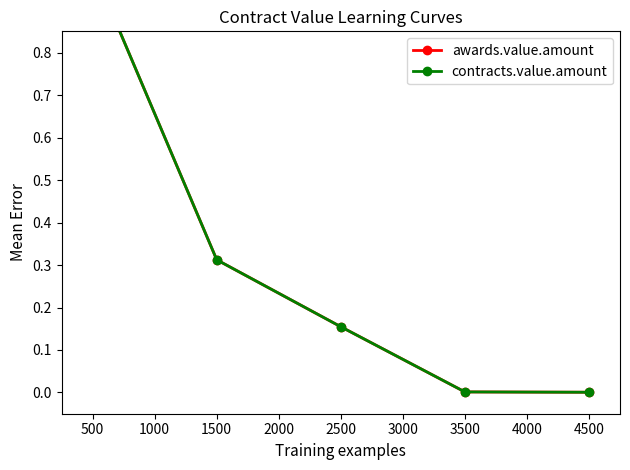

True or false: contracts.value.amount has a value of 1.3 at 500.

False